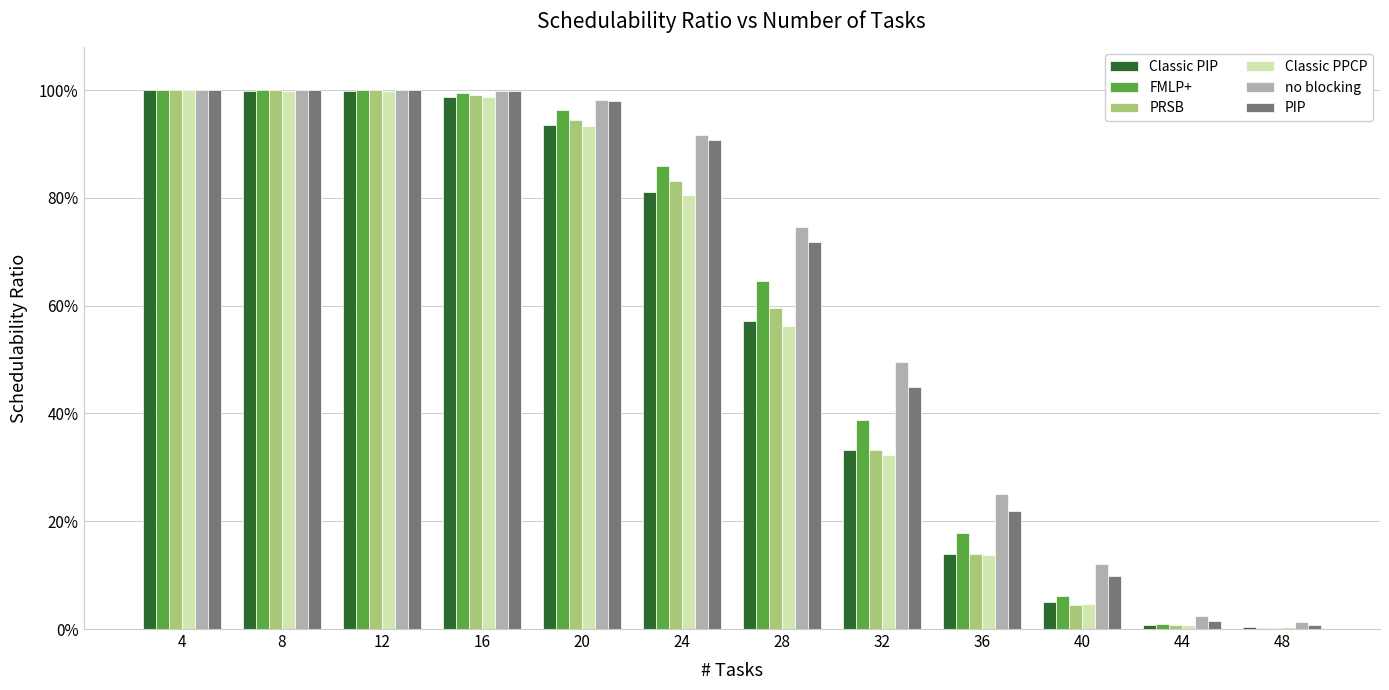

The PRSB series shows 1.0 at 16. True or false?

True